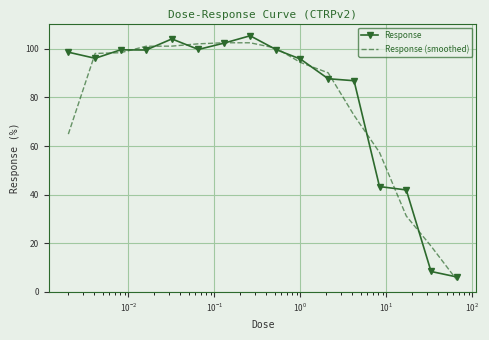

How many distinct data groups are displayed?

2